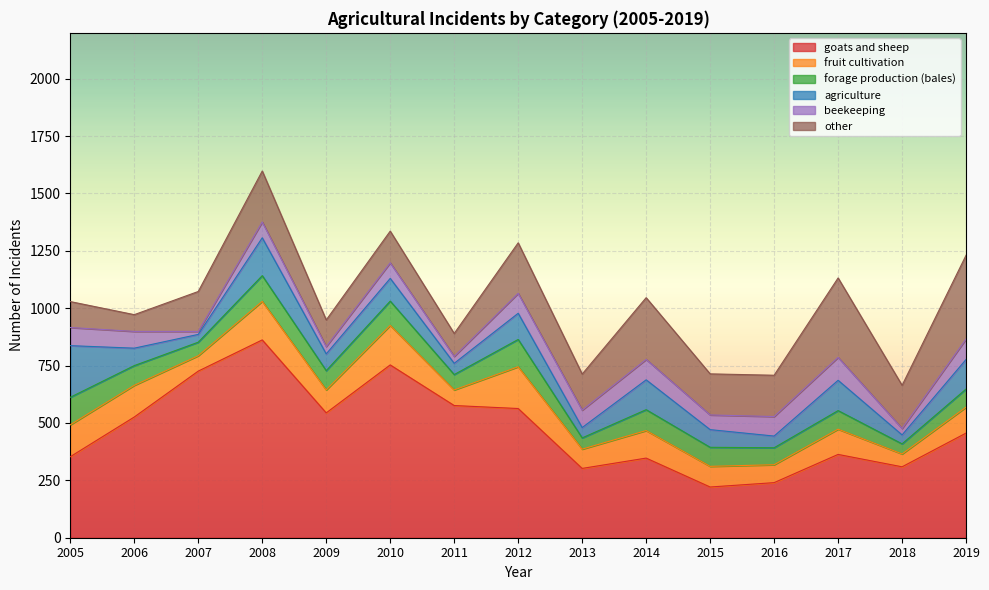

What is the difference between the maximum and minimum values in the fruit cultivation[number of incidents] series?

126